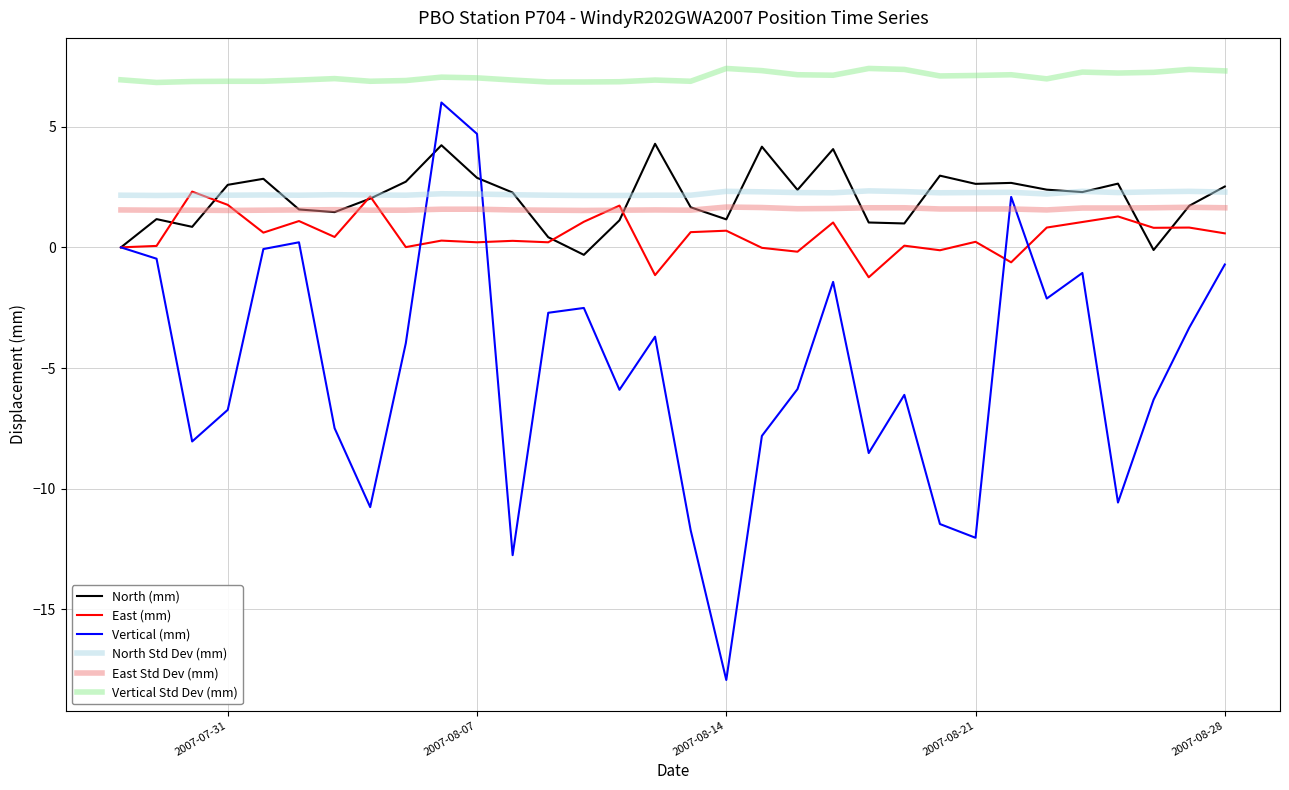

What is the maximum value for Vertical Std Dev (mm)?

7.4